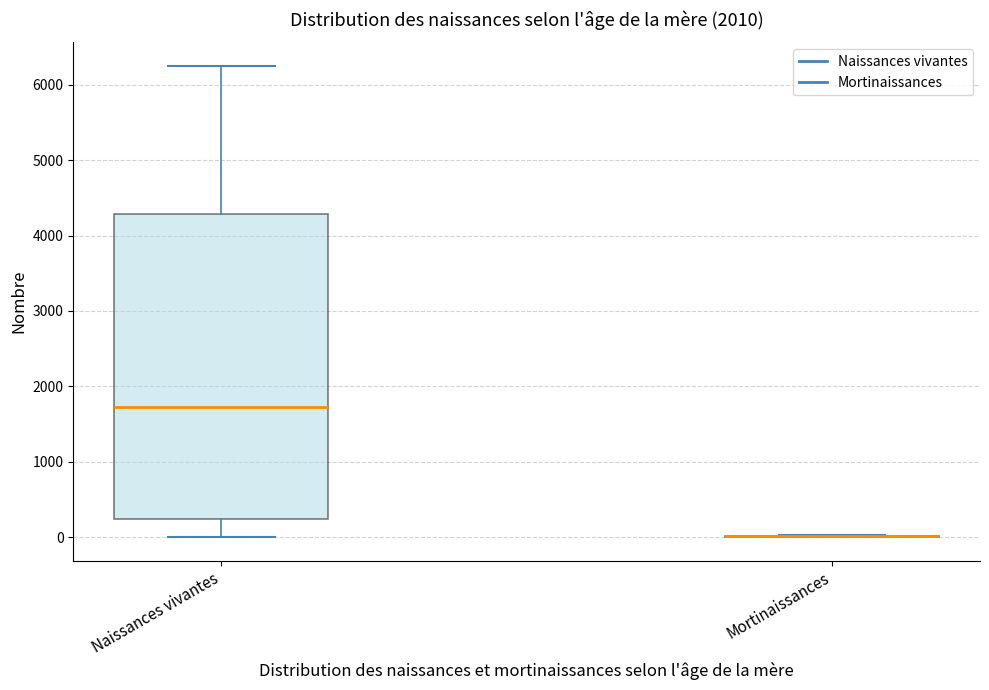

Reading left to right, transcribe this box plot: for each box, give where its median line is, the range the box spans, and where its two whiskers end, as read against the y-axis. The values are not printed on the chart, so give them approximately, as read against the axis.

Naissances vivantes: median 1700, box 200 to 4300, whiskers 0 to 6300
Mortinaissances: box collapsed to a line at 0, whiskers 0 to 0